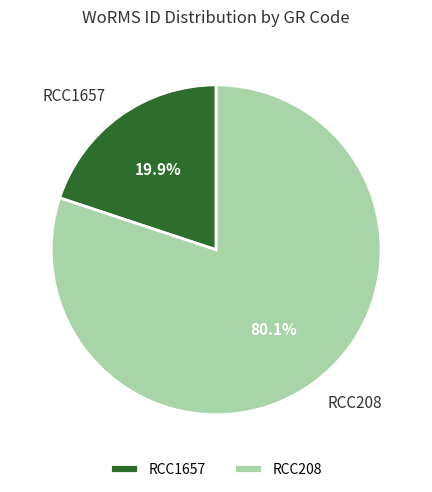

Which has a higher value, RCC1657 or RCC208?

RCC208